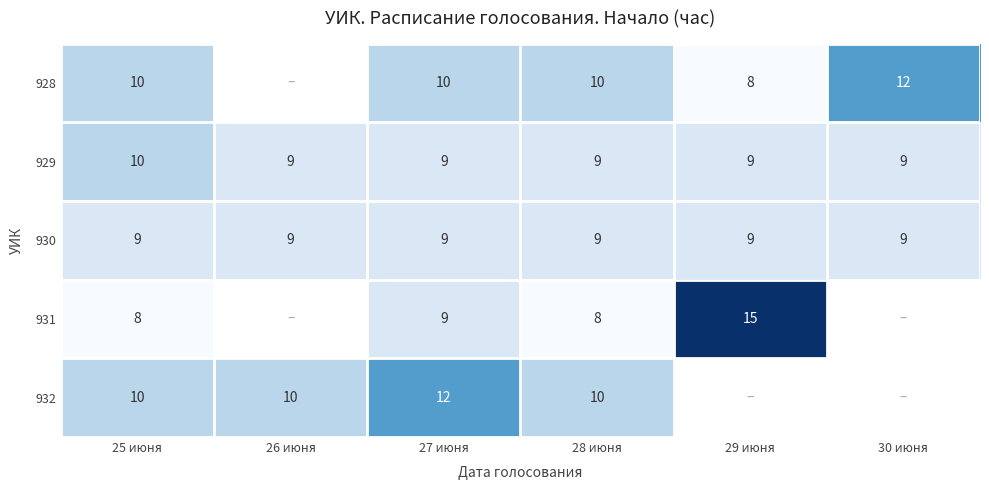

At how many categories does at least one series exceed 14?

1